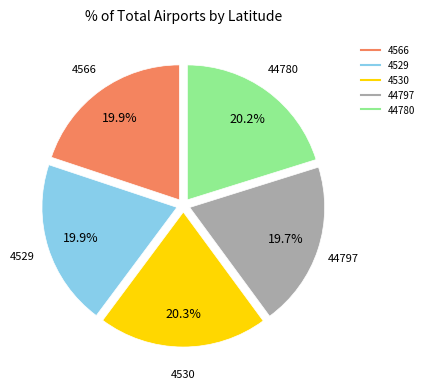

How much of the chart is everything except 44780?

79.8%